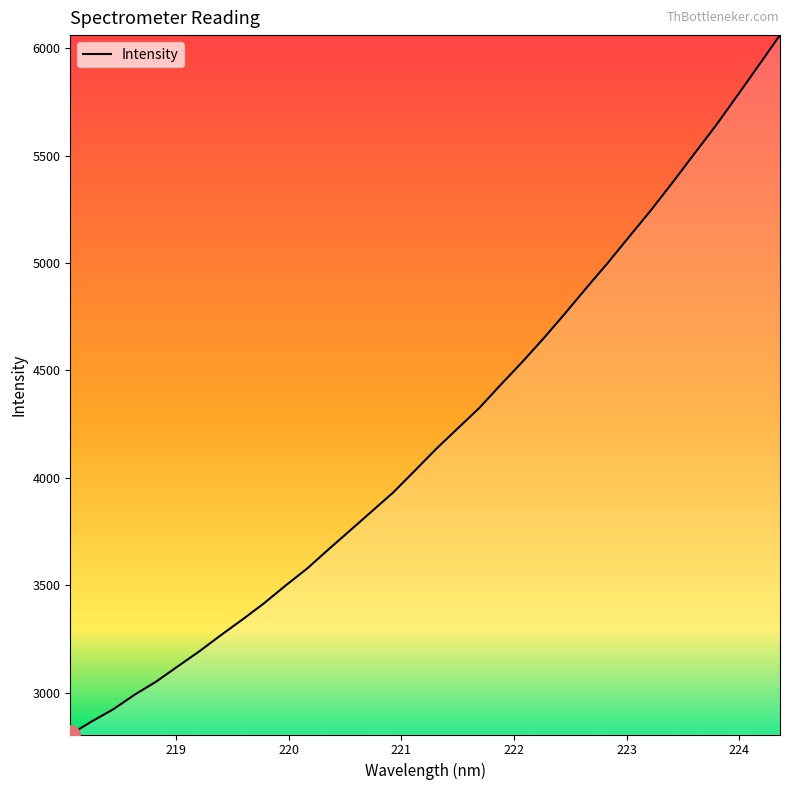

What is the smallest value displayed?

2806.0